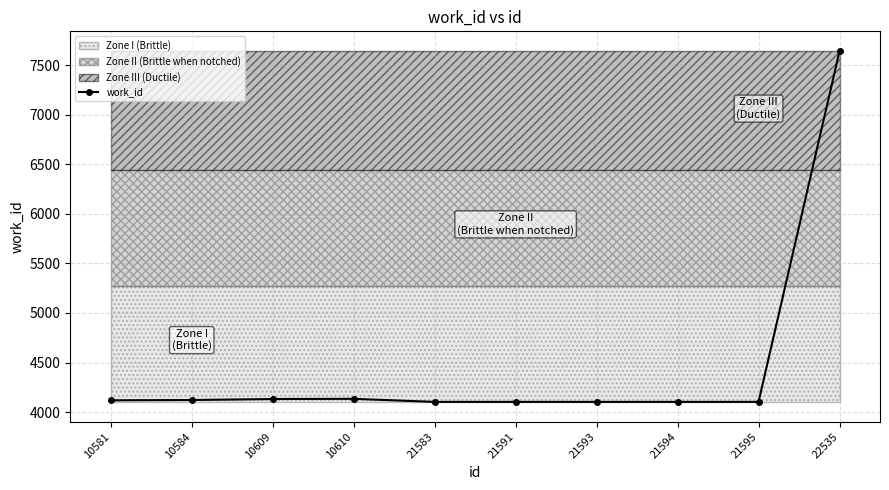

The value at 21583 is 4103. True or false?

True